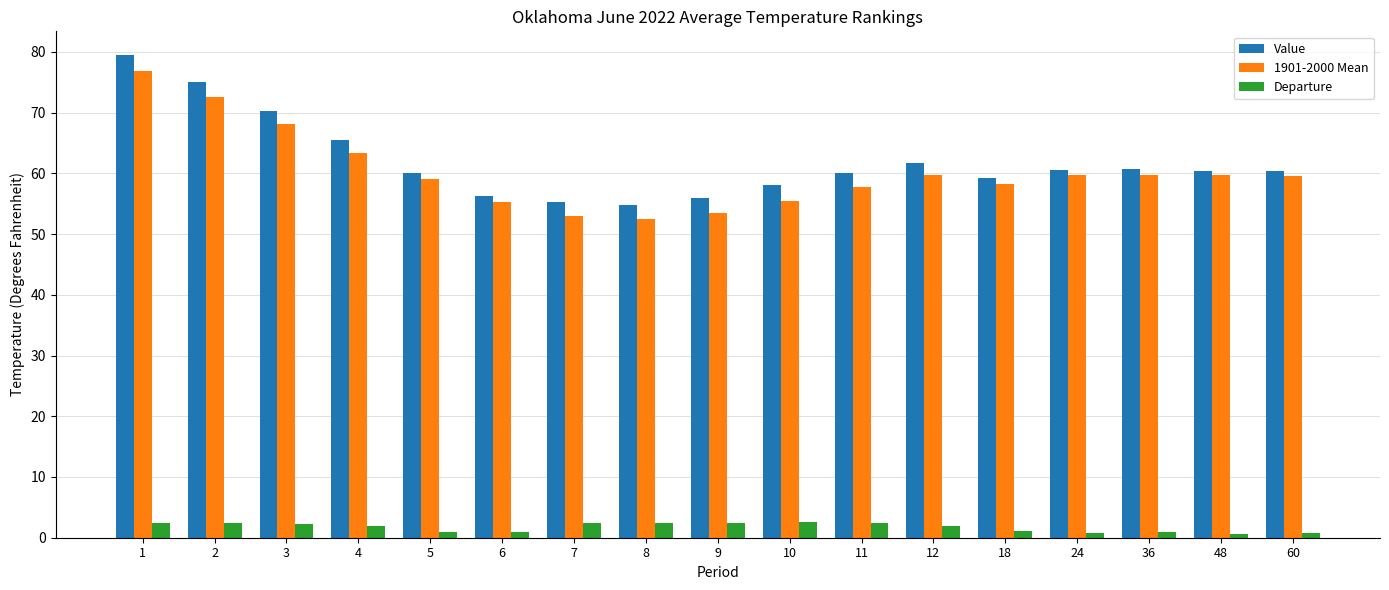

Rank the series by their maximum value, from highest to lowest.

Value, 1901-2000 Mean, Departure